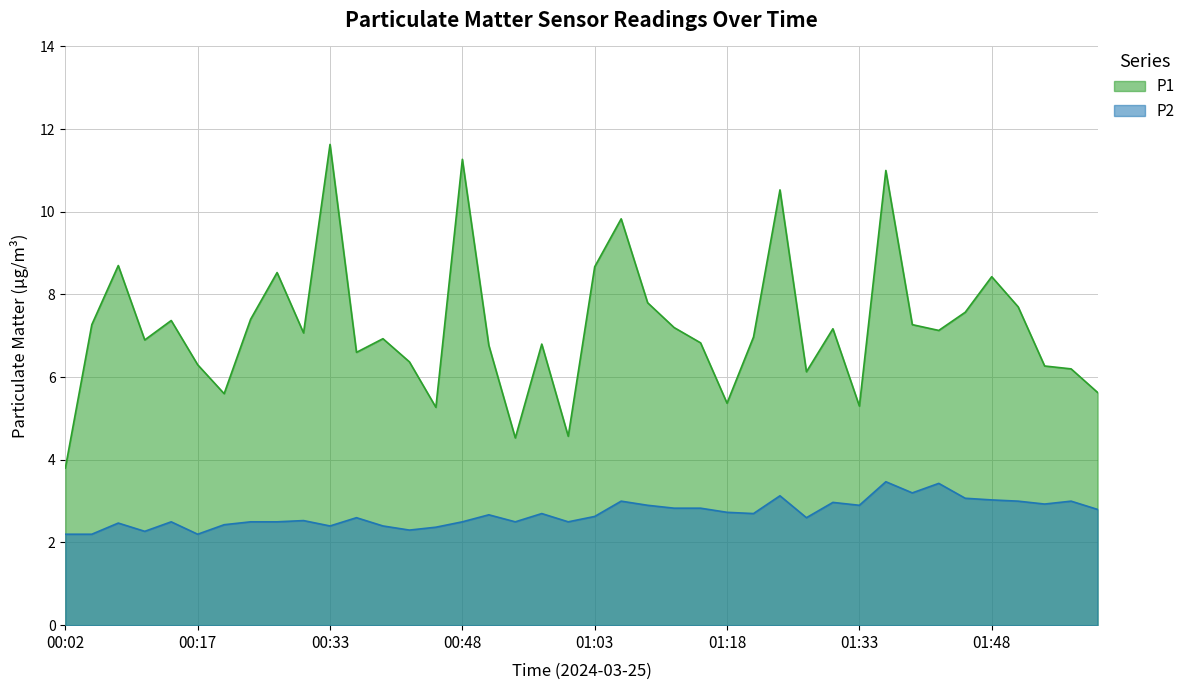

What is the value of the P2 point at the 22nd from the left?

3.0